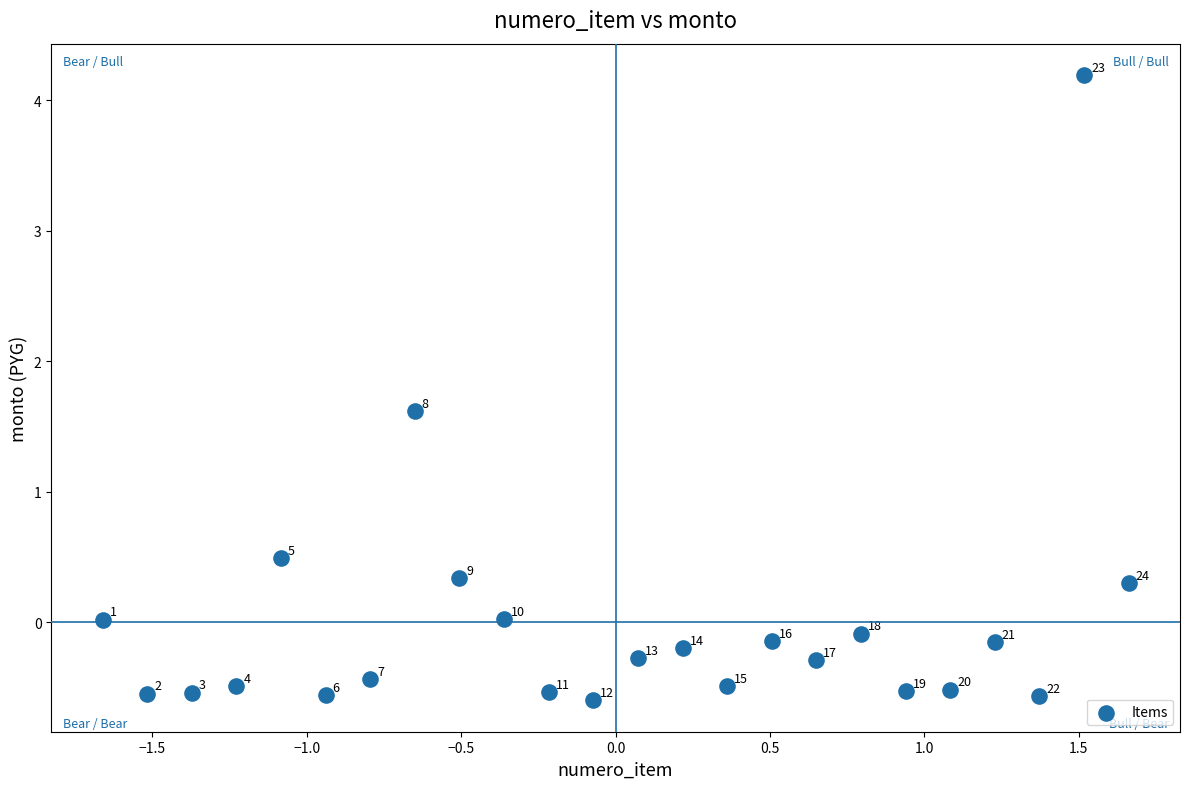

What is the range of Y values (max minus min)?

4.8